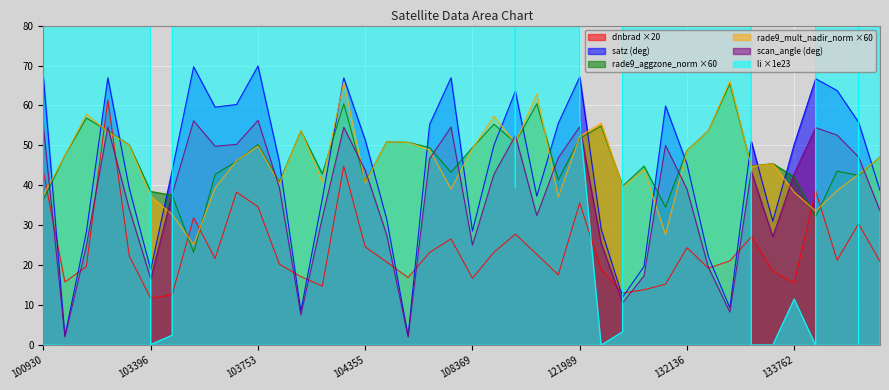

What is the average value of the rade9_mult_nadir_norm series?

46.1